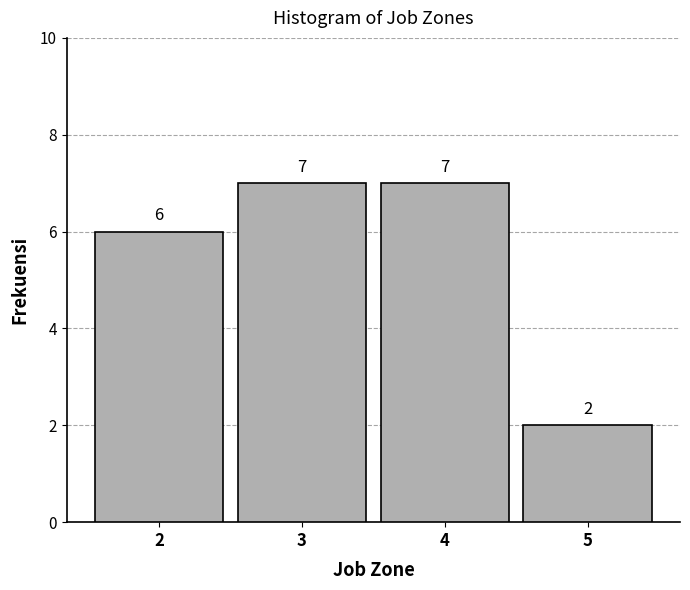

Reading right to left, transcribe all the data shown in this chart.

2	7	7	6